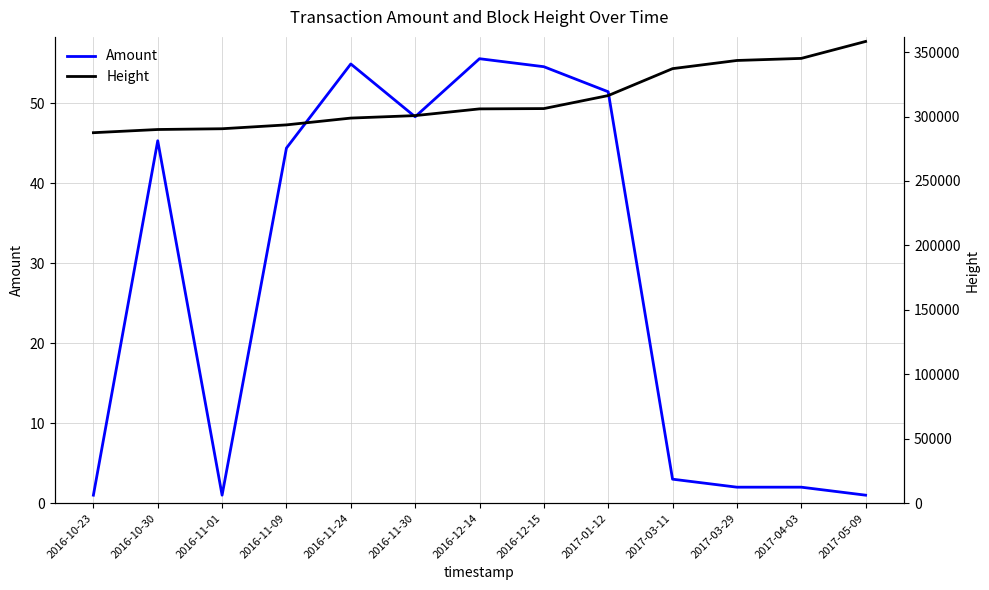

How many interior local valleys does the Amount series have?

2